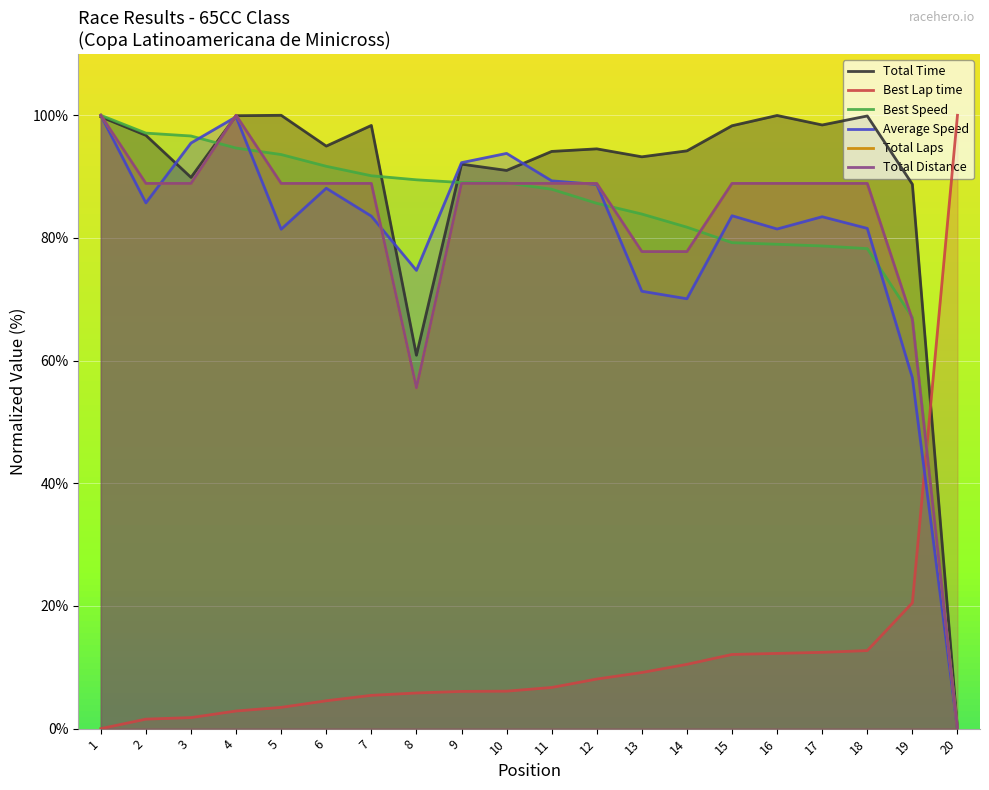

At which label does Average Speed first exceed 83?

1